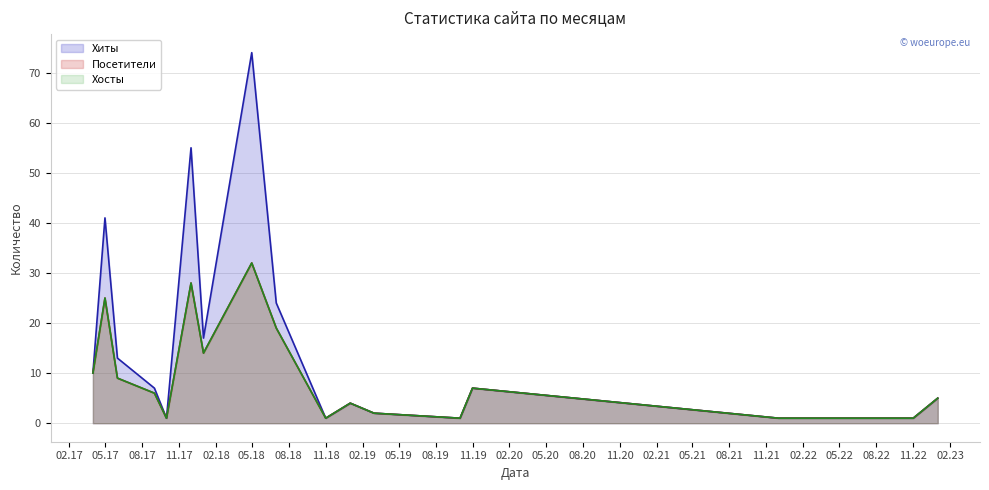

What is the average value of the Хиты (line) series?

16